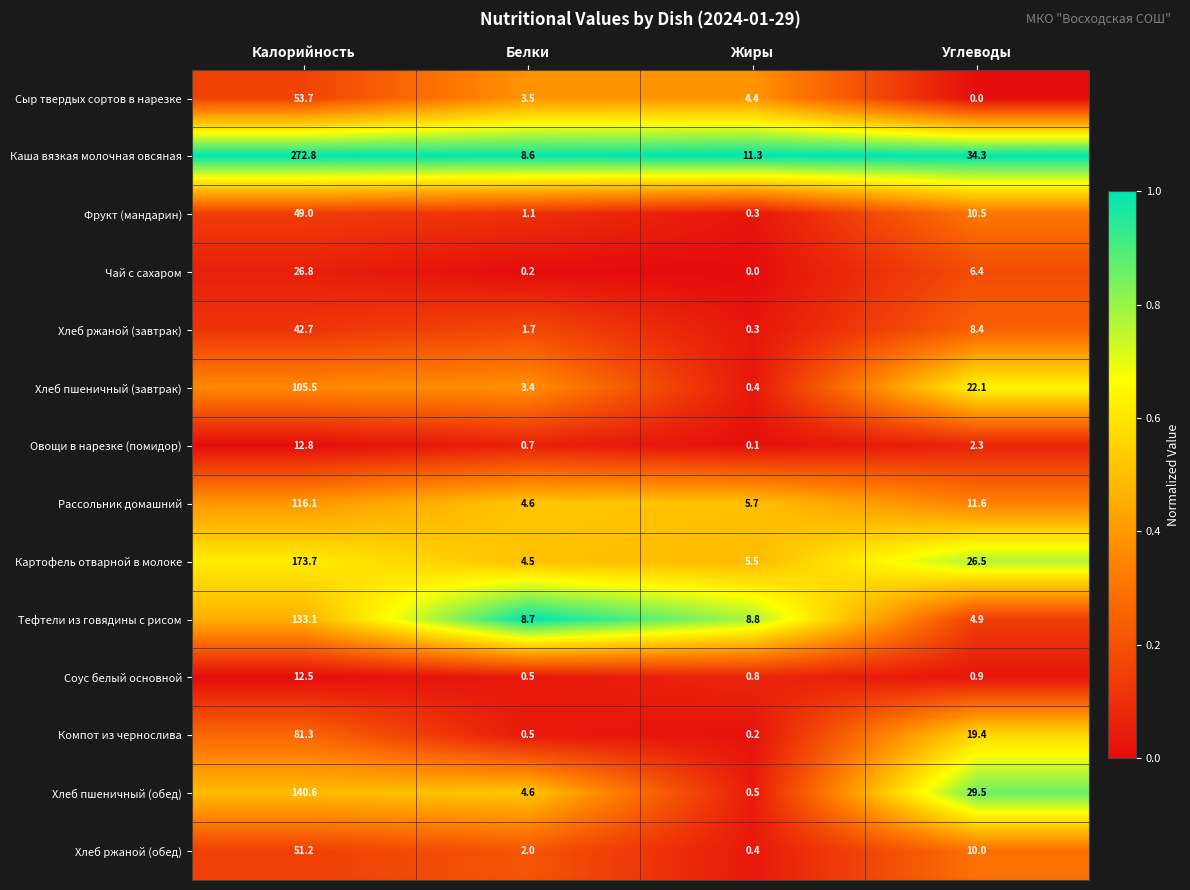

What is the maximum value shown in the chart?

272.8